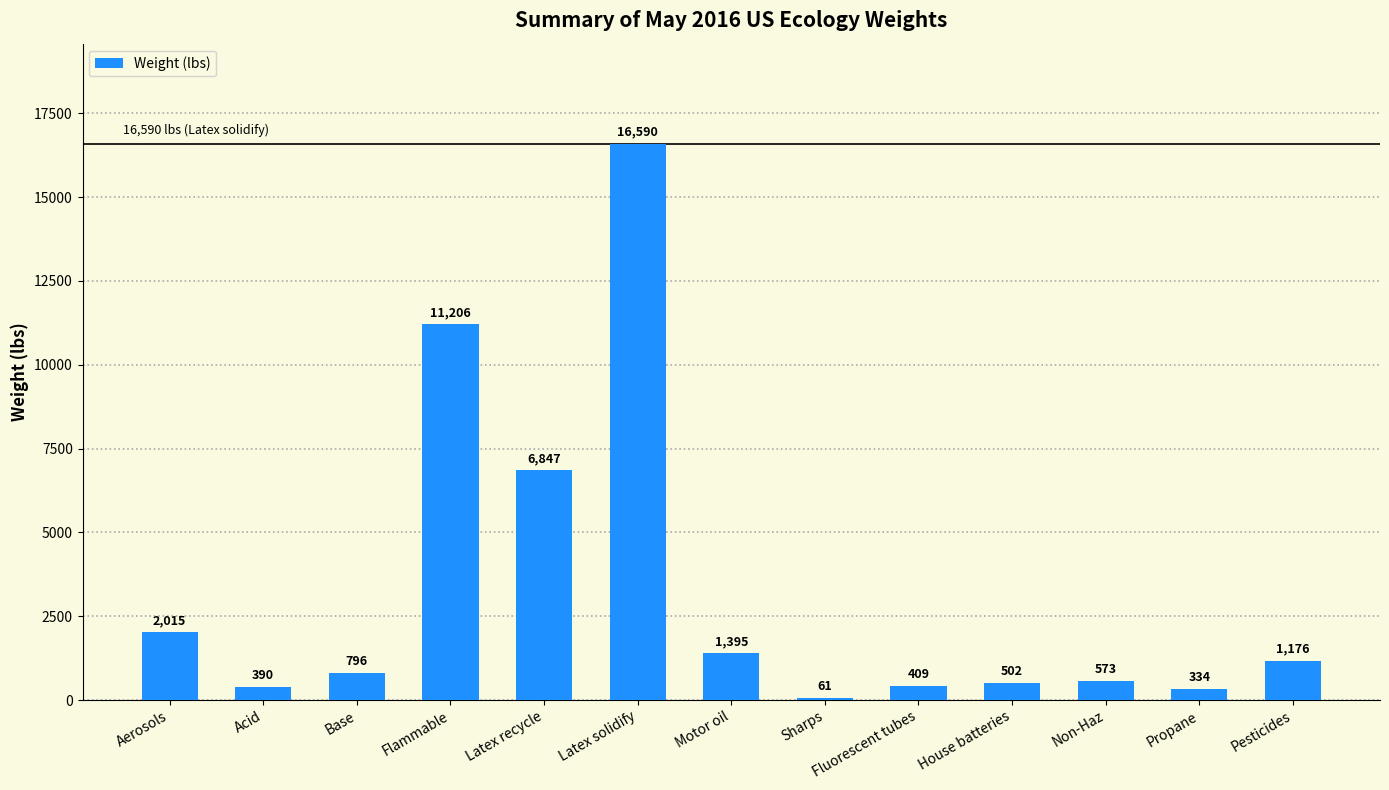

Reading left to right, transcribe all the data shown in this chart.

Aerosols=2015	Acid=390	Base=796	Flammable=11206	Latex recycle=6847	Latex solidify=16590	Motor oil=1395	Sharps=61	Fluorescent tubes=409	House batteries=502	Non-Haz=573	Propane=334	Pesticides=1176